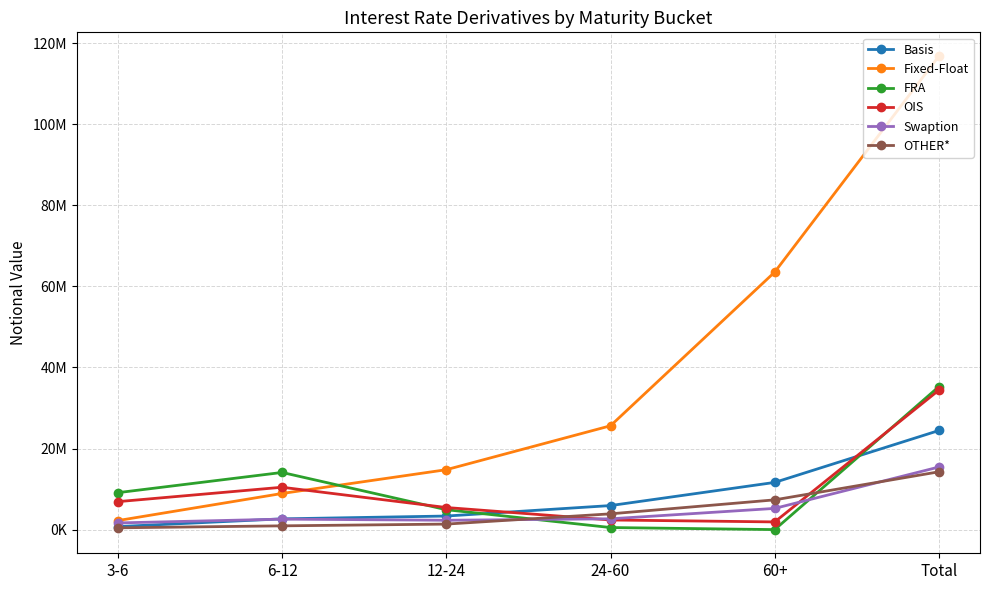

Is this an area chart (filled region under the line)?

No